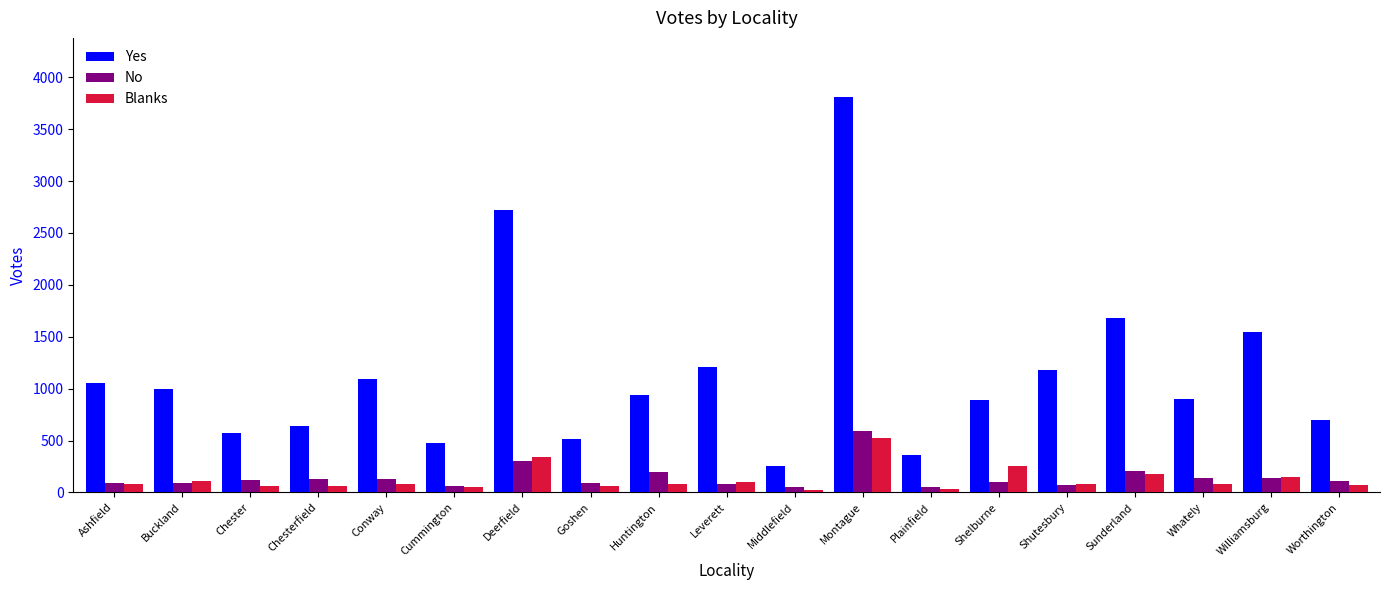

What is the label of the 10th bar from the left?

Leverett